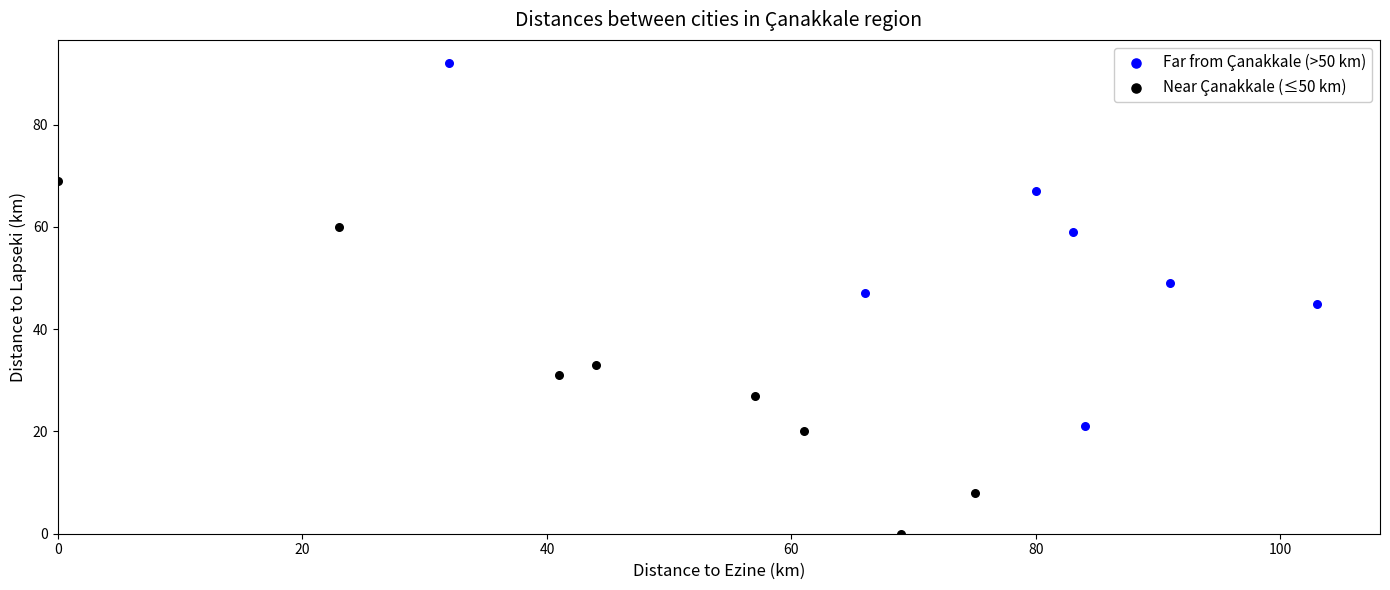

Which series reaches the minimum Y coordinate?

Near Çanakkale (≤50 km)